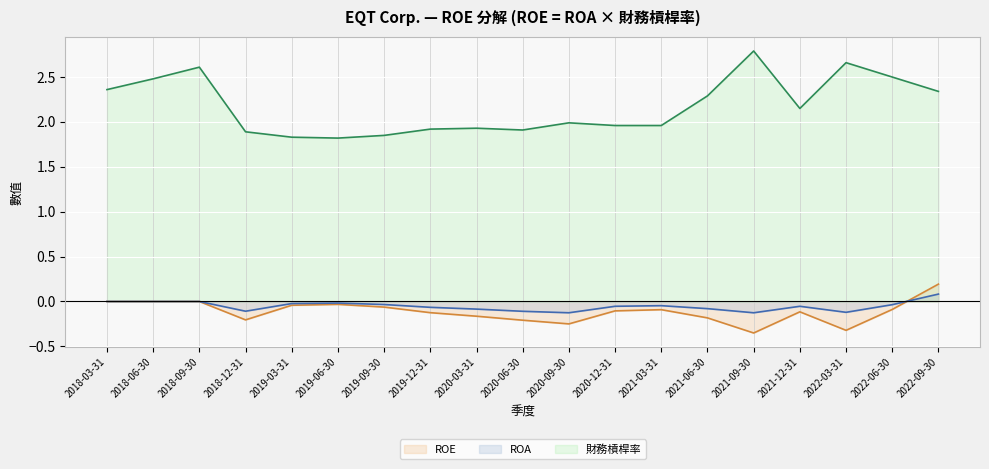

What is the difference between the maximum and second lowest values in the ROA series?

0.2